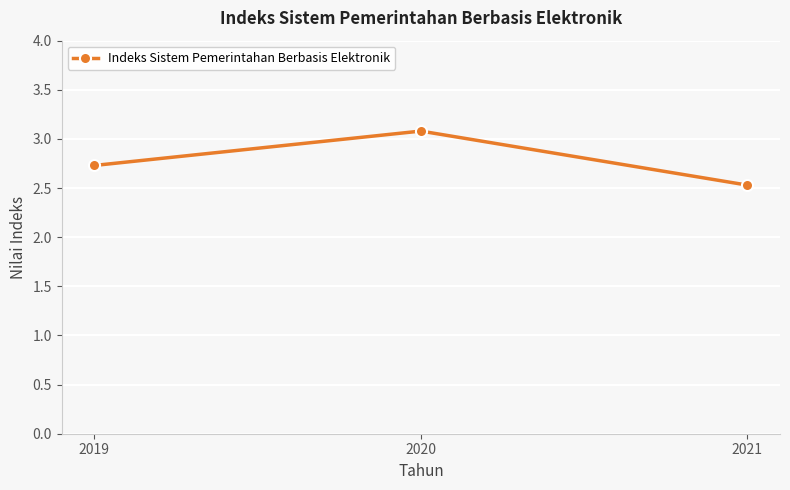

Reading left to right, what are all the values shown in this chart?

2.7	3.1	2.5